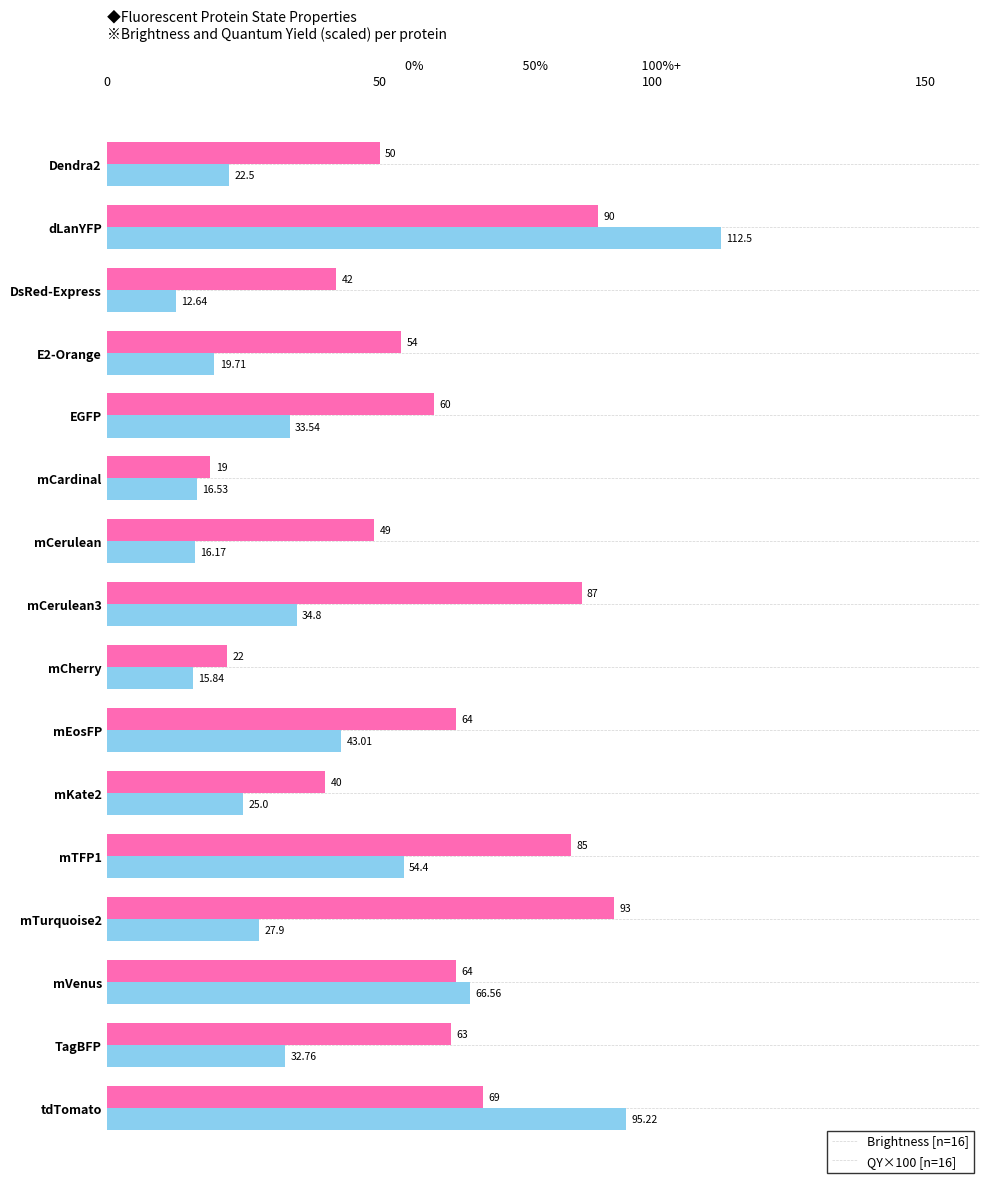

What is the total value across all series at mKate2?

65.0